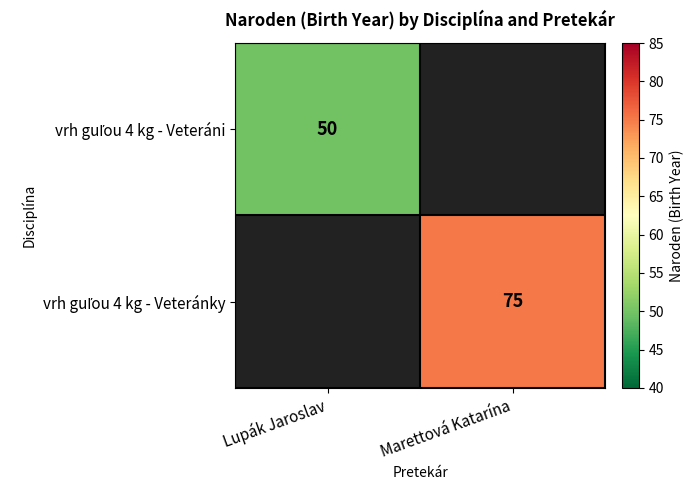

How many positive values does the vrh guľou 4 kg - Veteráni series have?

1